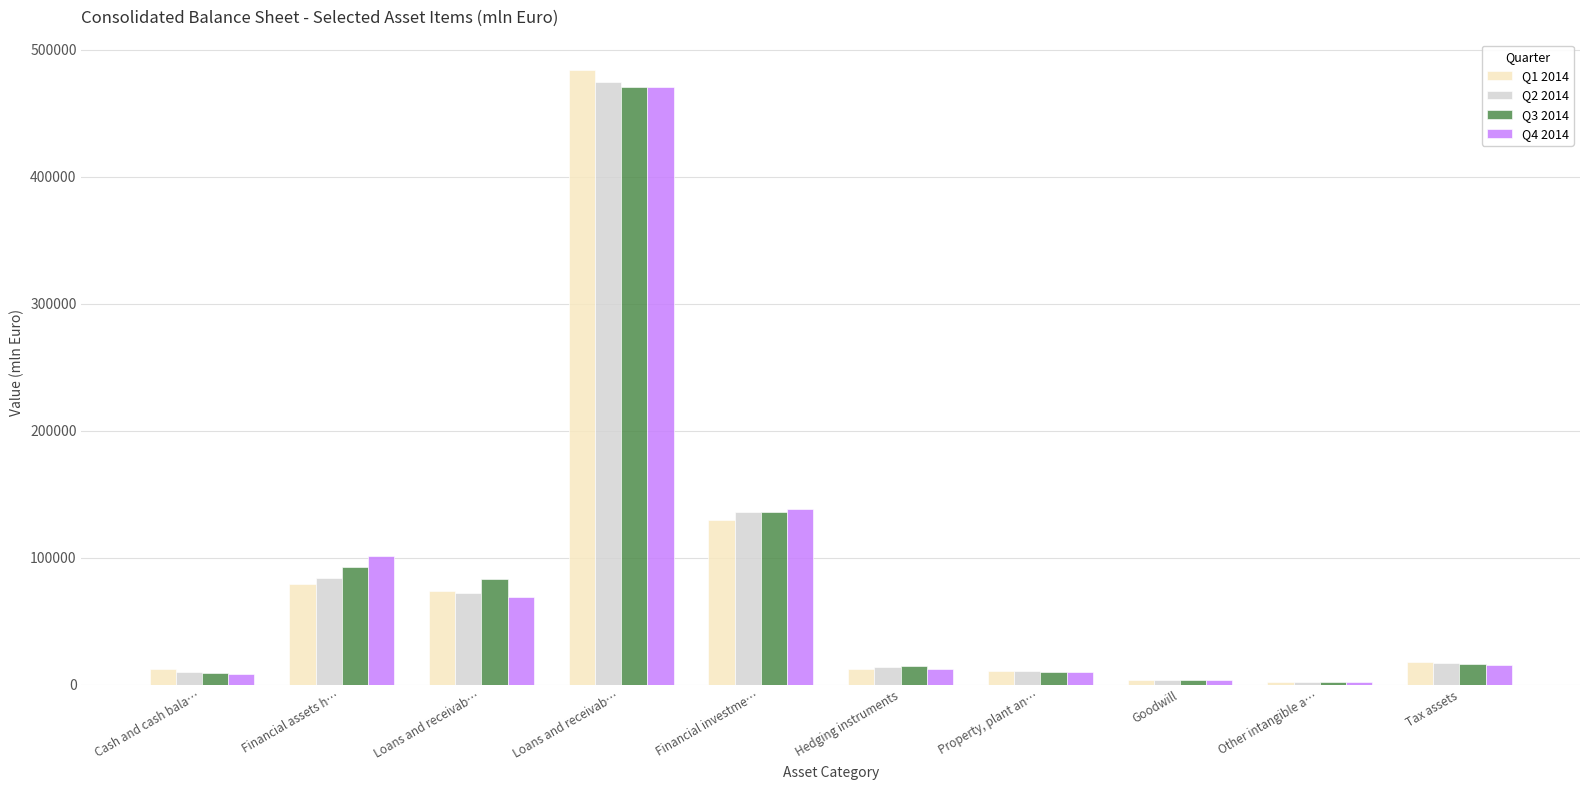

What is the difference between the Q3 2014 values at Financial investme… and Loans and receivab…?

334314.4